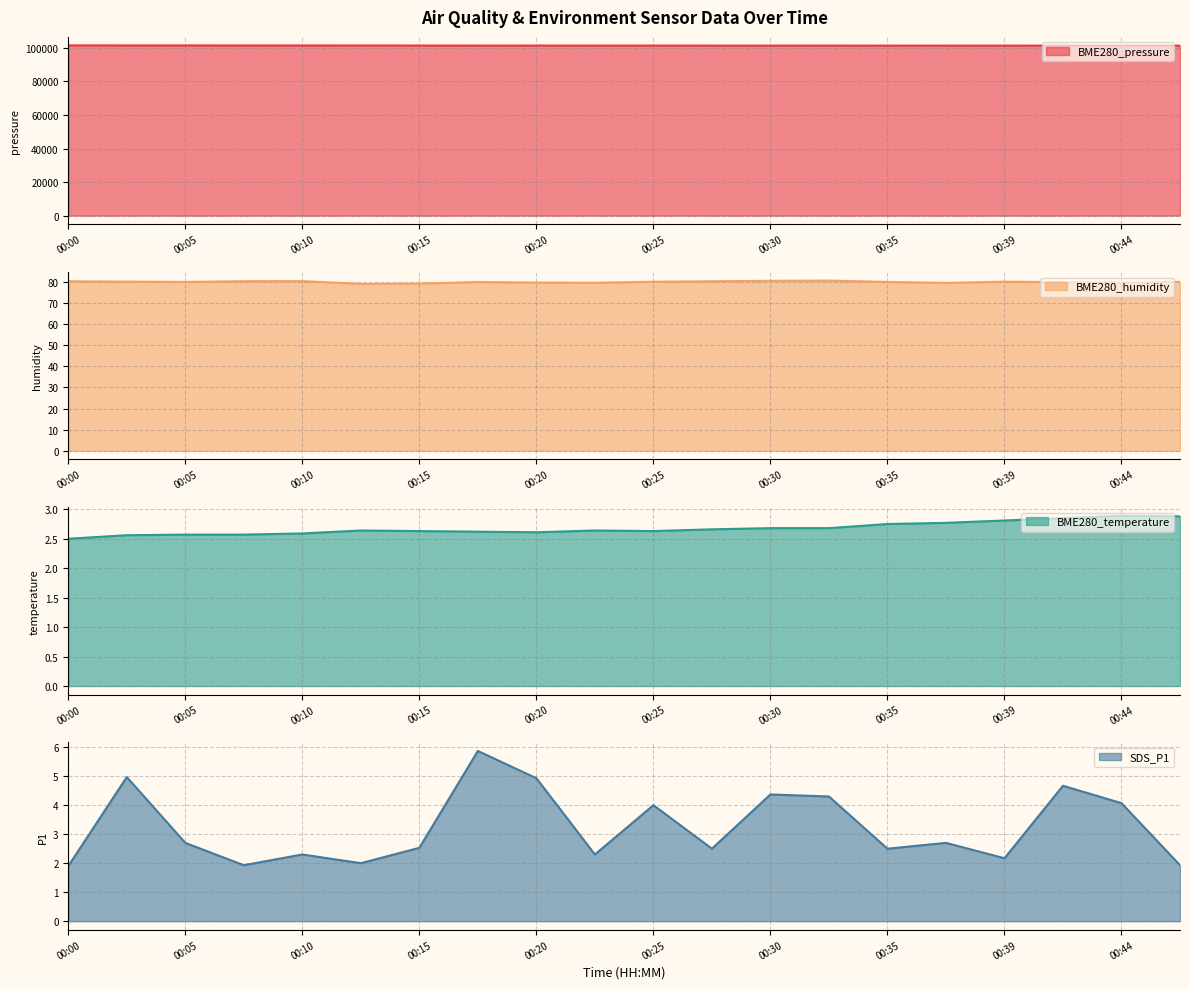

What are all the series names shown in the legend?

BME280_pressure, BME280_humidity, BME280_temperature, SDS_P1